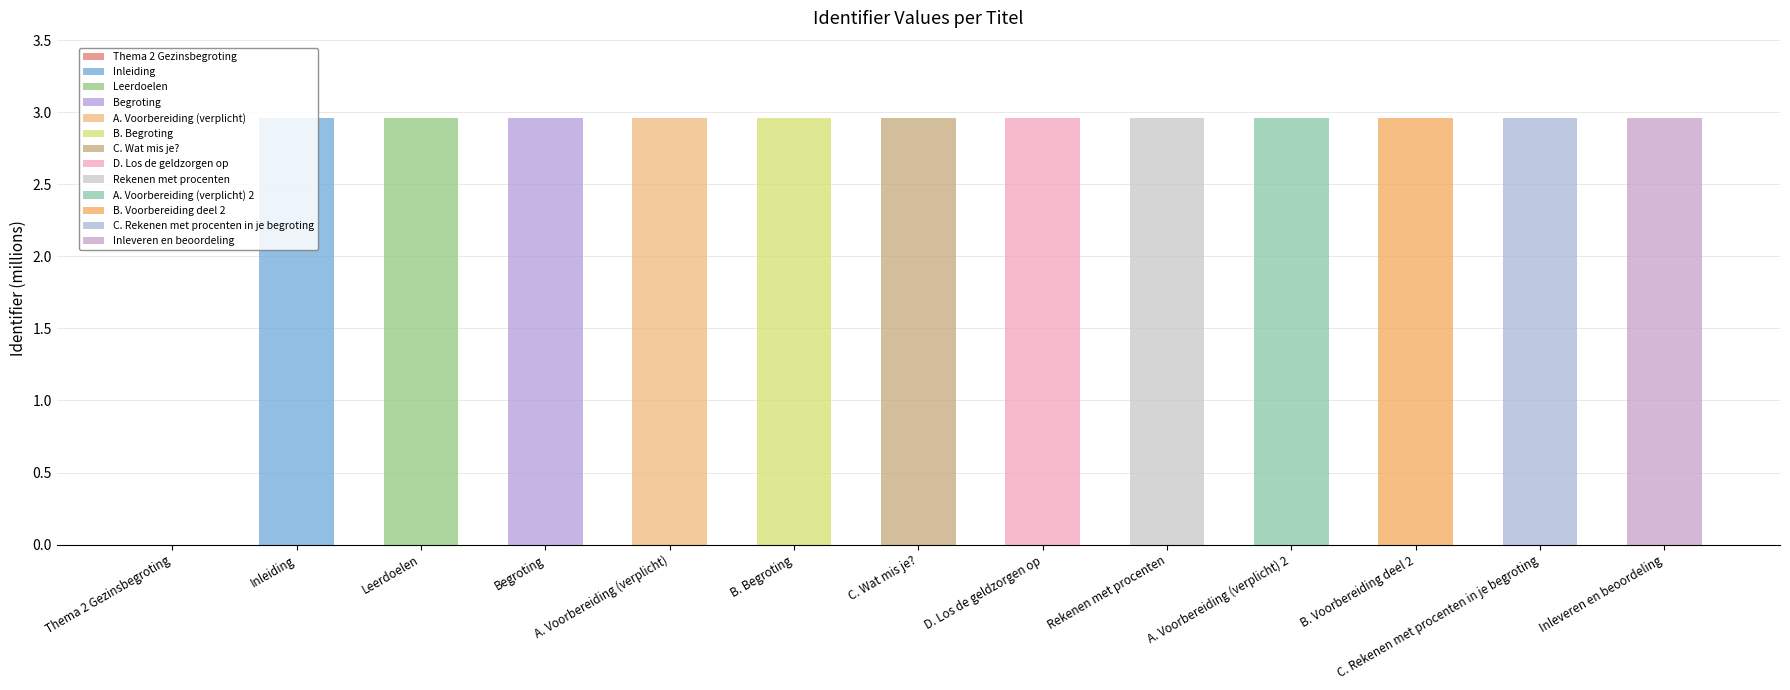

Approximately how many times larger is the value at D. Los de geldzorgen op compared to Rekenen met procenten?

1.0